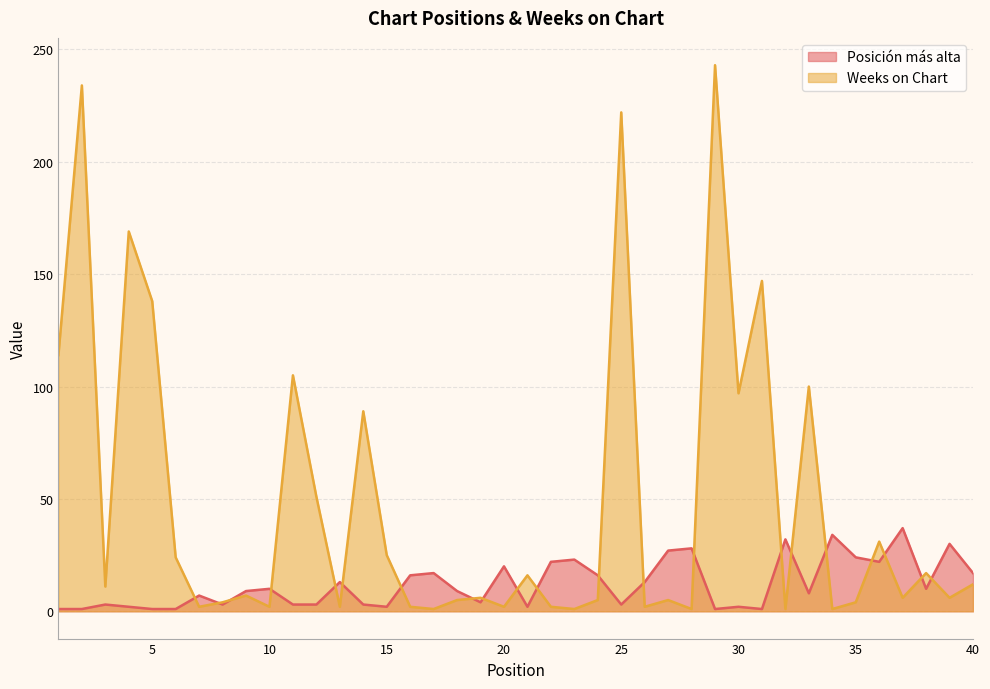

List the series in order of their overall mean, lowest first.

Posición más alta, Weeks on Chart